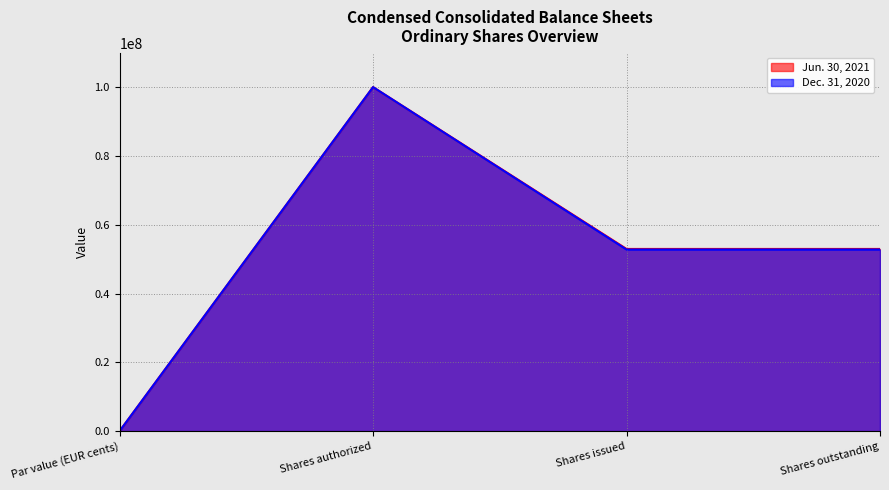

How many values in the Jun. 30, 2021 series exceed 52958063?

1